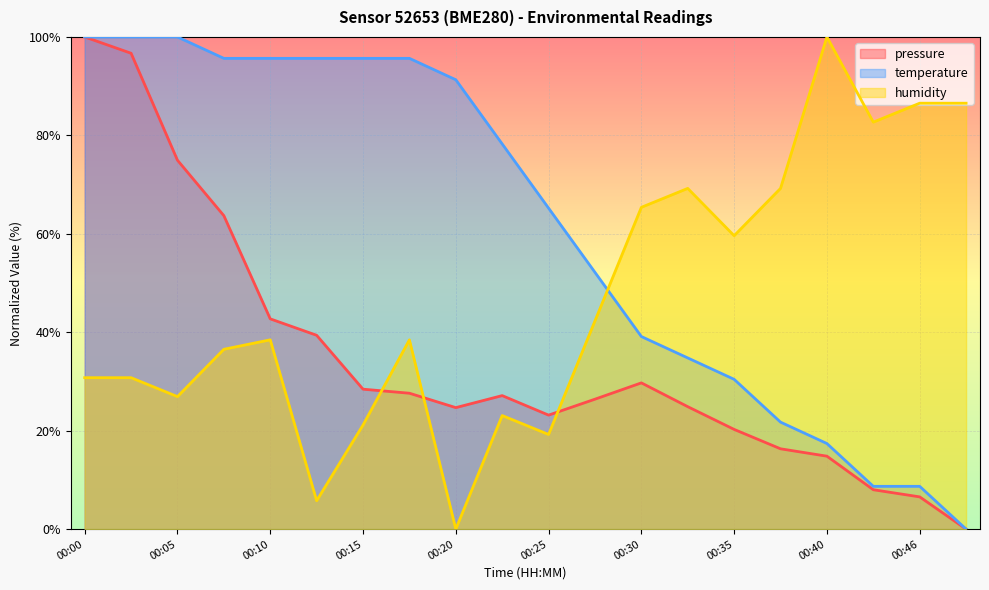

What is the average value of the temperature_line series?

61.3